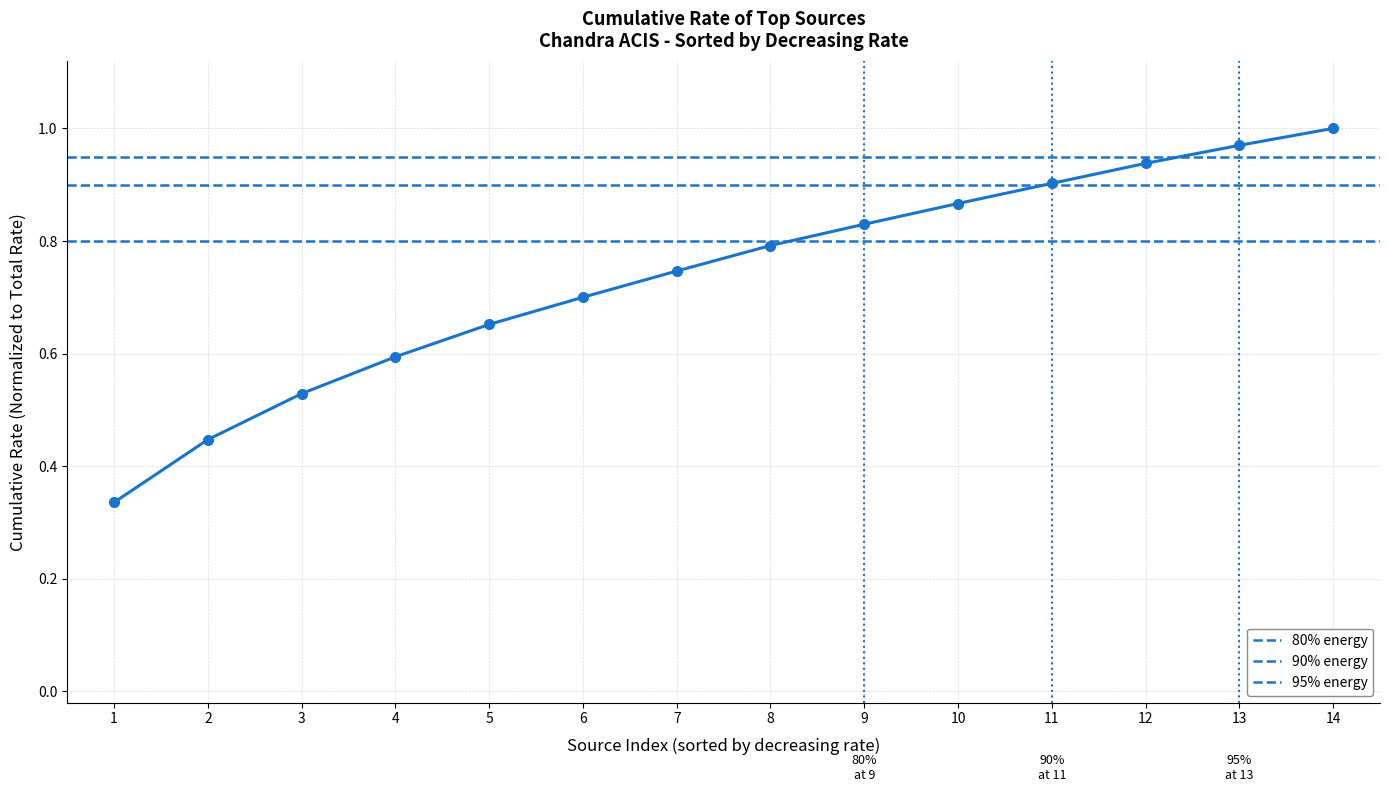

Between 7 and 10, which is larger?

10